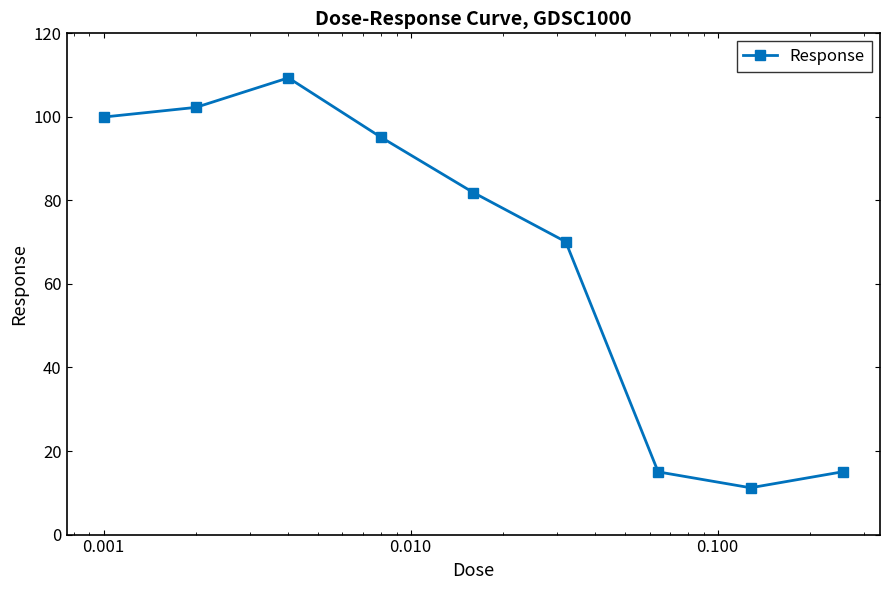

What is the smallest value displayed?

11.2